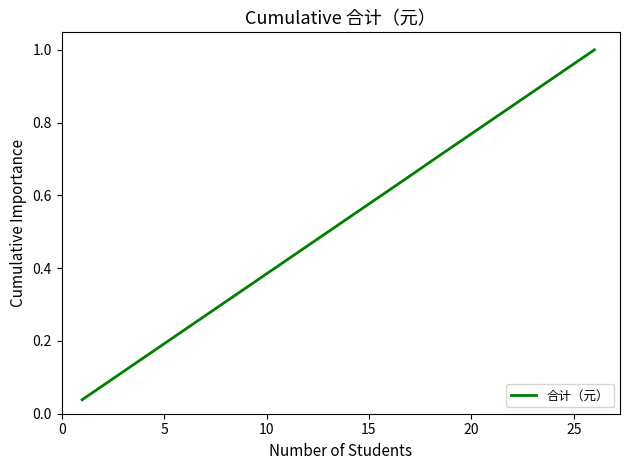

What is the maximum value shown in the chart?

1.0